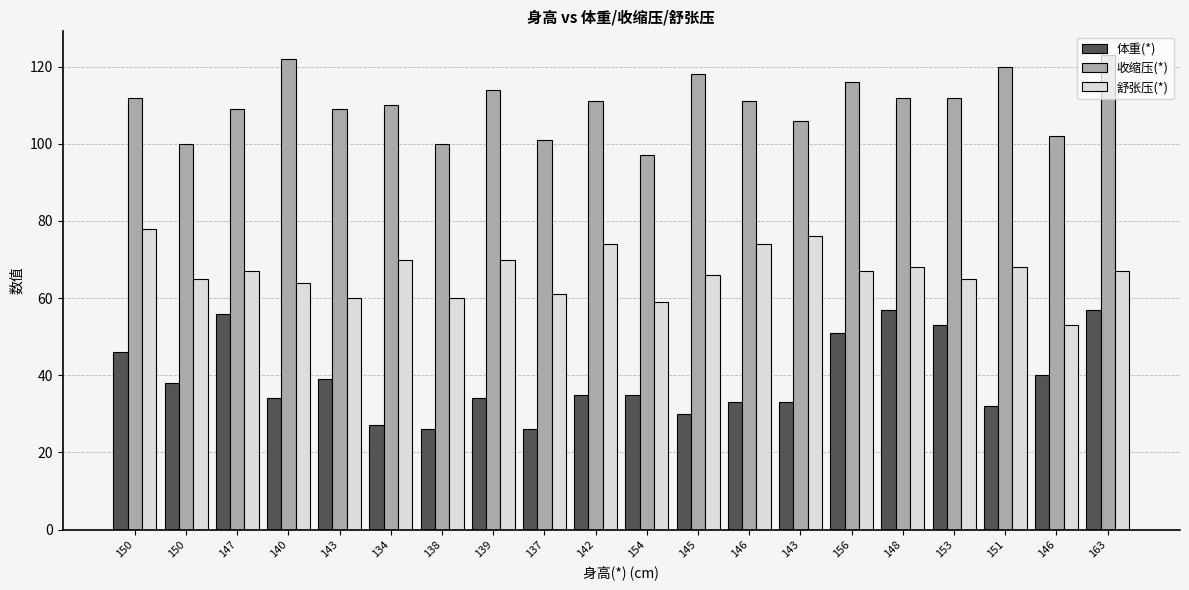

How many data points does each series have?

20